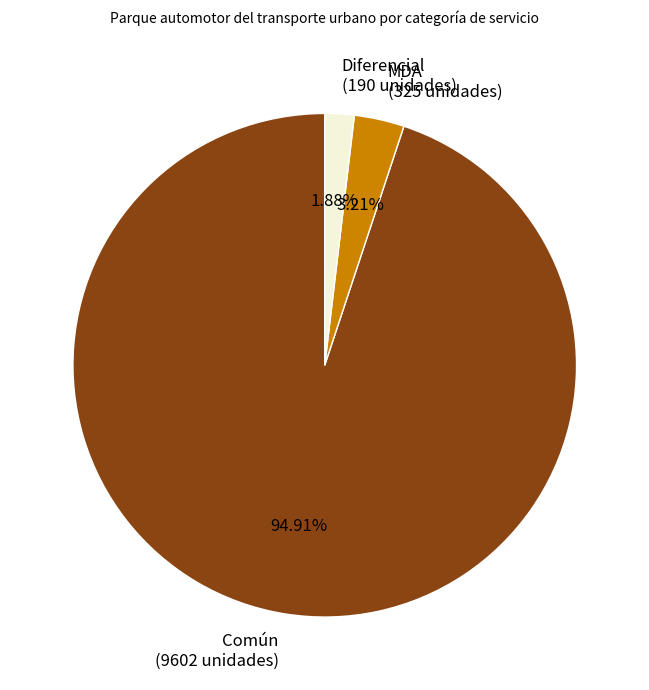

To the nearest percent, what is the difference between the Diferencial and MDA slice percentages?

1%